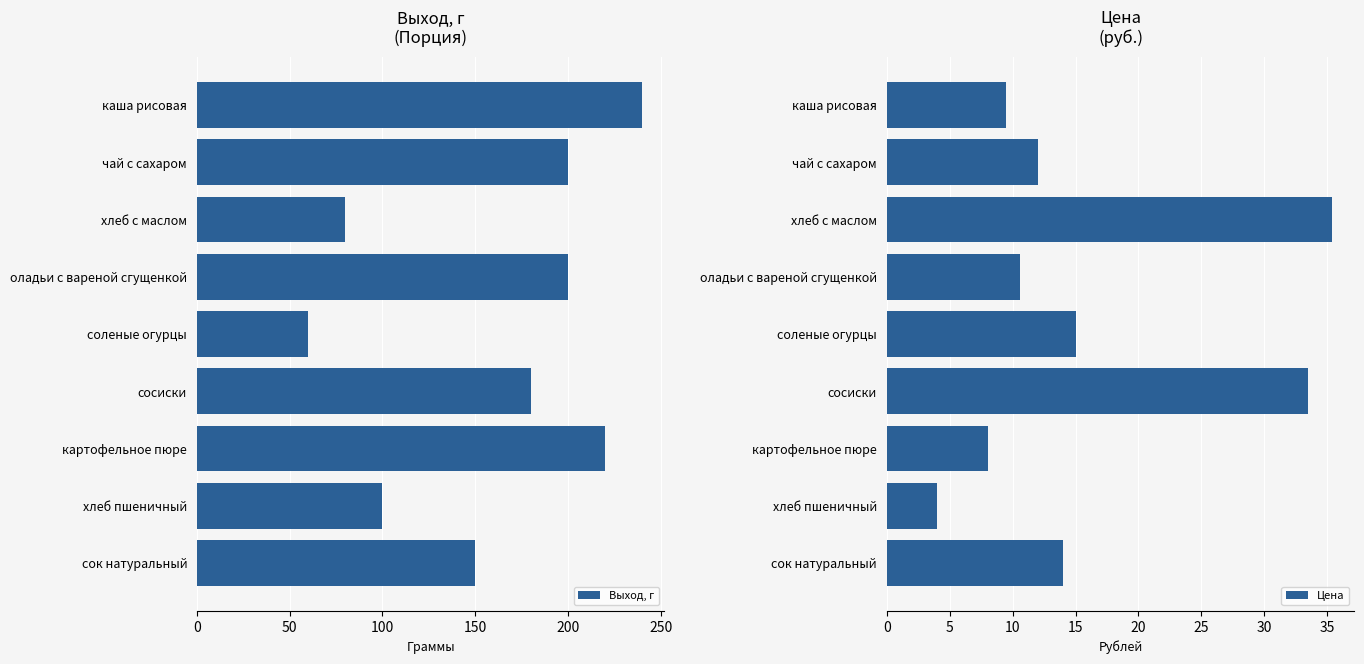

The Цена series shows 33.5 at сосиски. True or false?

True